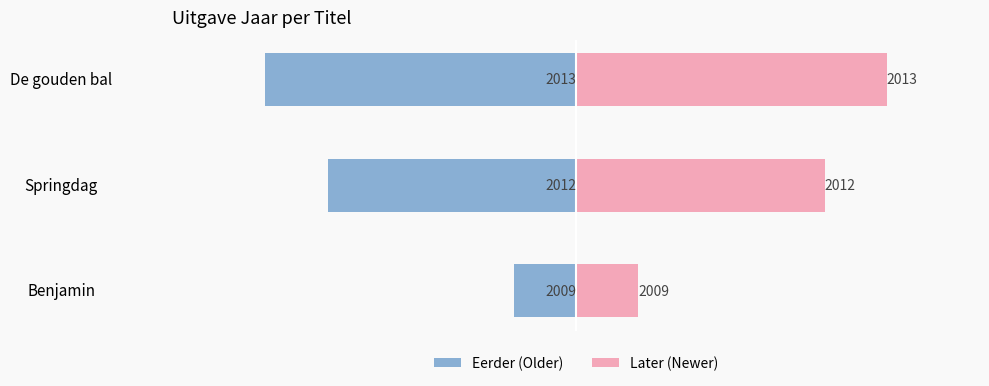

Is it true that Right / Pink equals 0 at Benjamin?

False